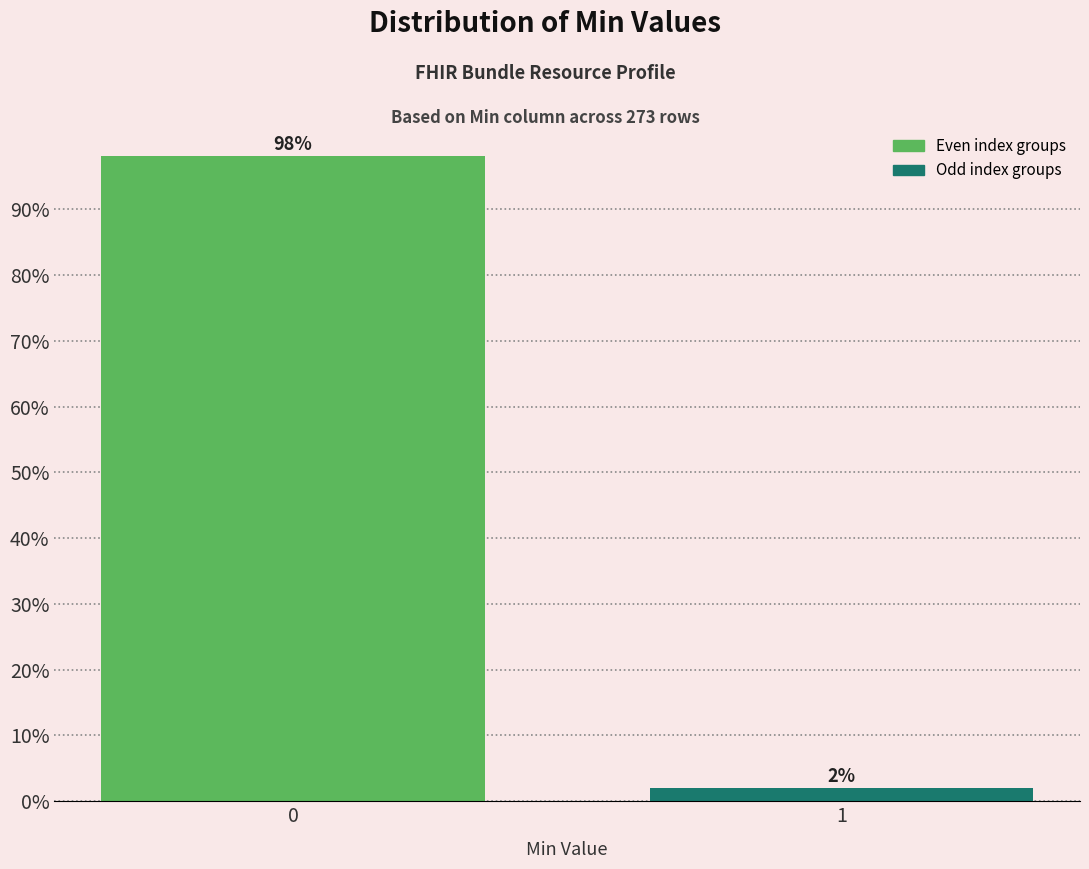

What is the sum of all values?

100.0